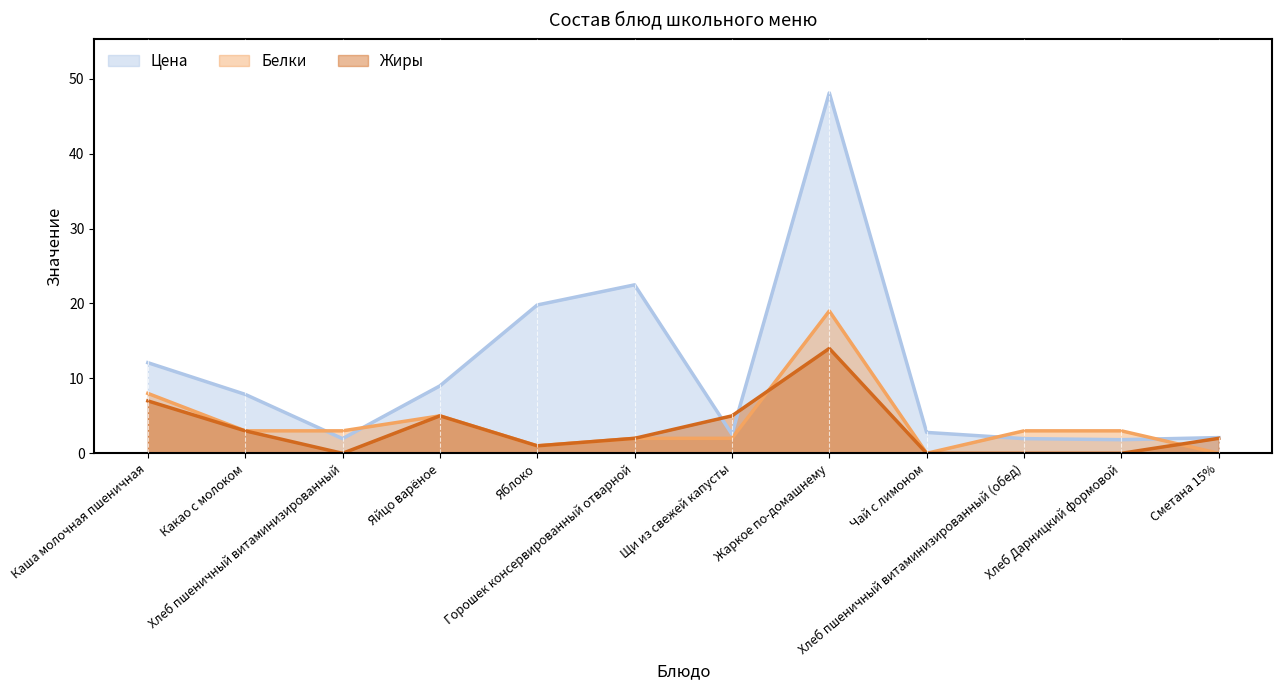

List the labels in order of Цена value, smallest first.

Хлеб Дарницкий формовой, Хлеб пшеничный витаминизированный, Хлеб пшеничный витаминизированный (обед), Сметана 15%, Щи из свежей капусты, Чай с лимоном, Какао с молоком, Яйцо варёное, Каша молочная пшеничная, Яблоко, Горошек консервированный отварной, Жаркое по-домашнему